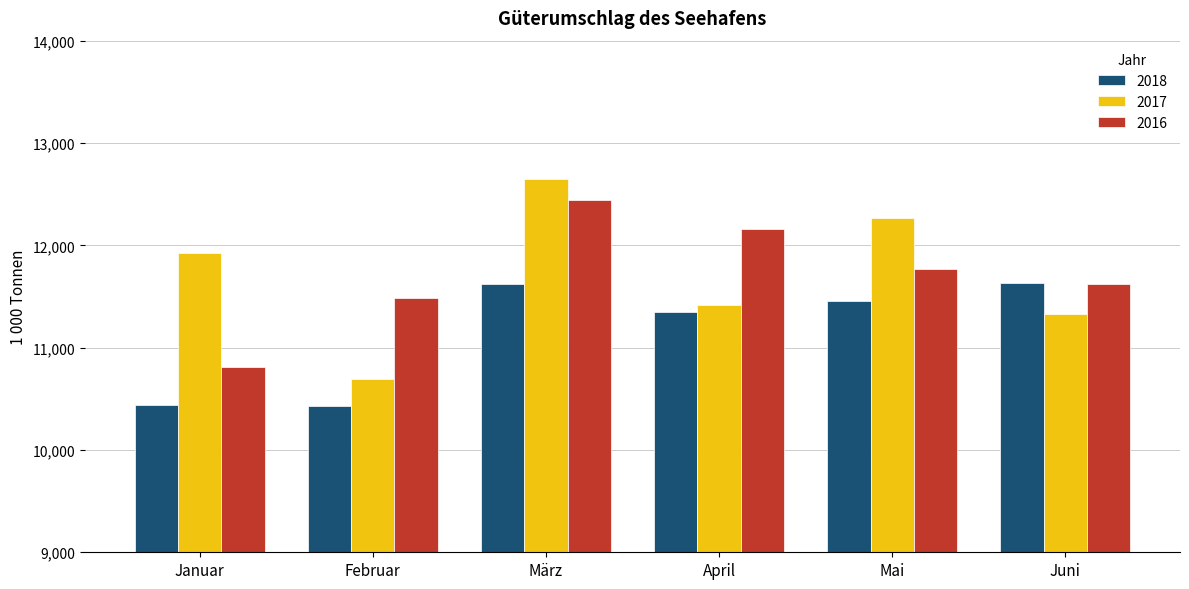

At how many categories does at least one series exceed 10604?

6